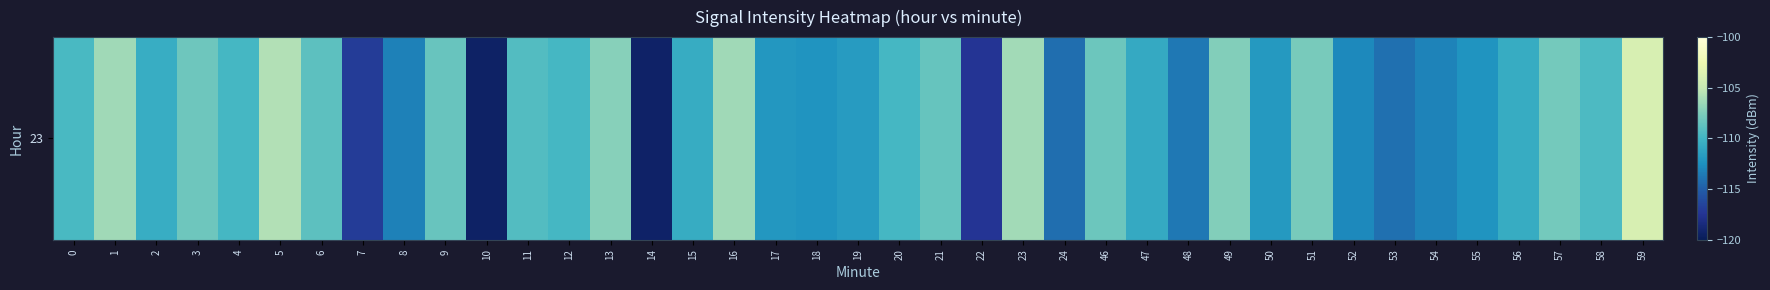

How many values exceed -109?

14